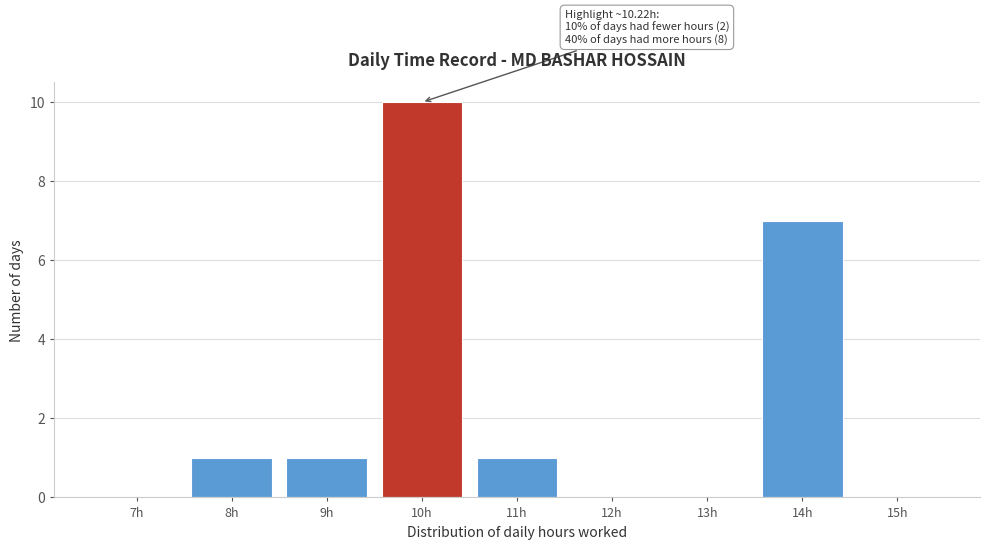

Reading right to left, what are all the values shown in this chart?

15h=0	14h=7	13h=0	12h=0	11h=1	10h=10	9h=1	8h=1	7h=0